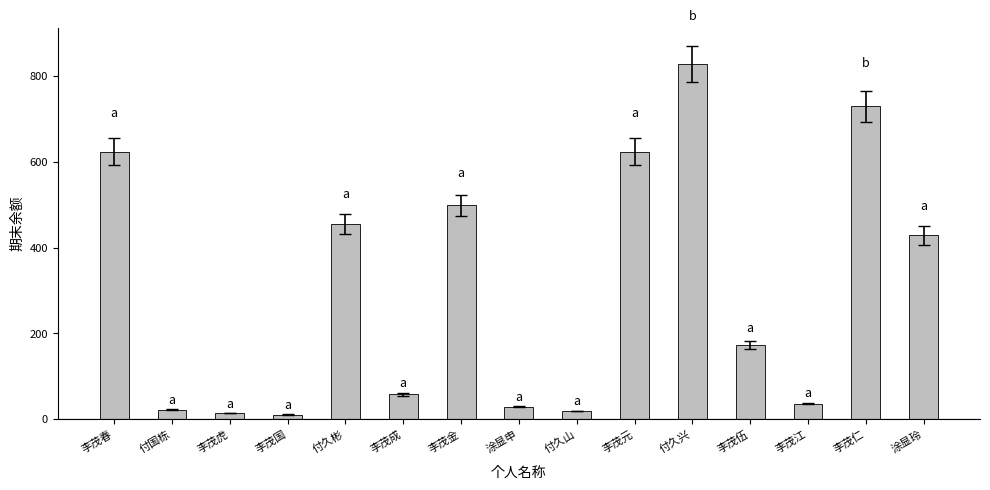

Where does the data first go above 173?

李茂春